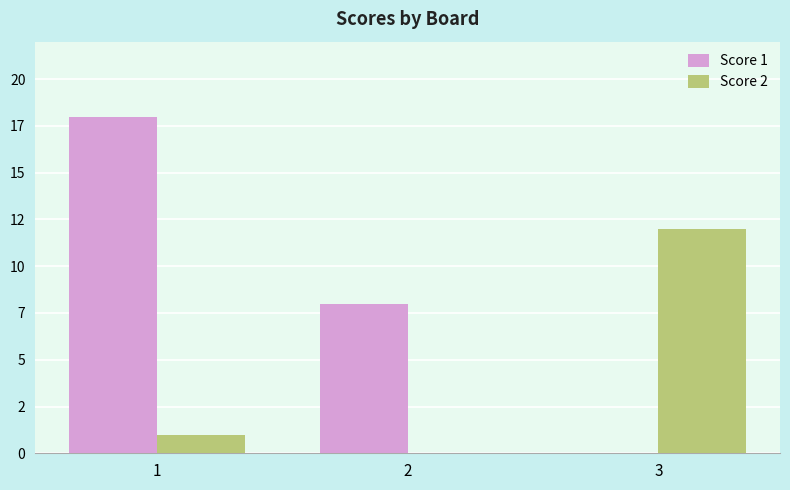

Reading left to right, list all the values displayed in this chart.

Score 1: 1=18	2=8	3=0
Score 2: 1=1	2=0	3=12